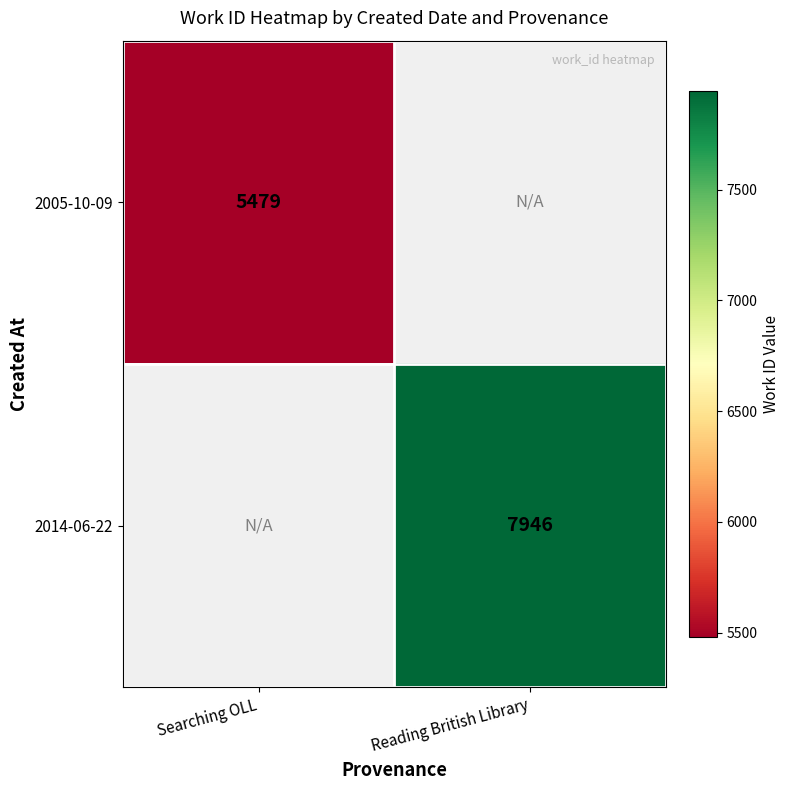

Is it true that 2014-06-22 equals 11711 at Reading British Library?

False